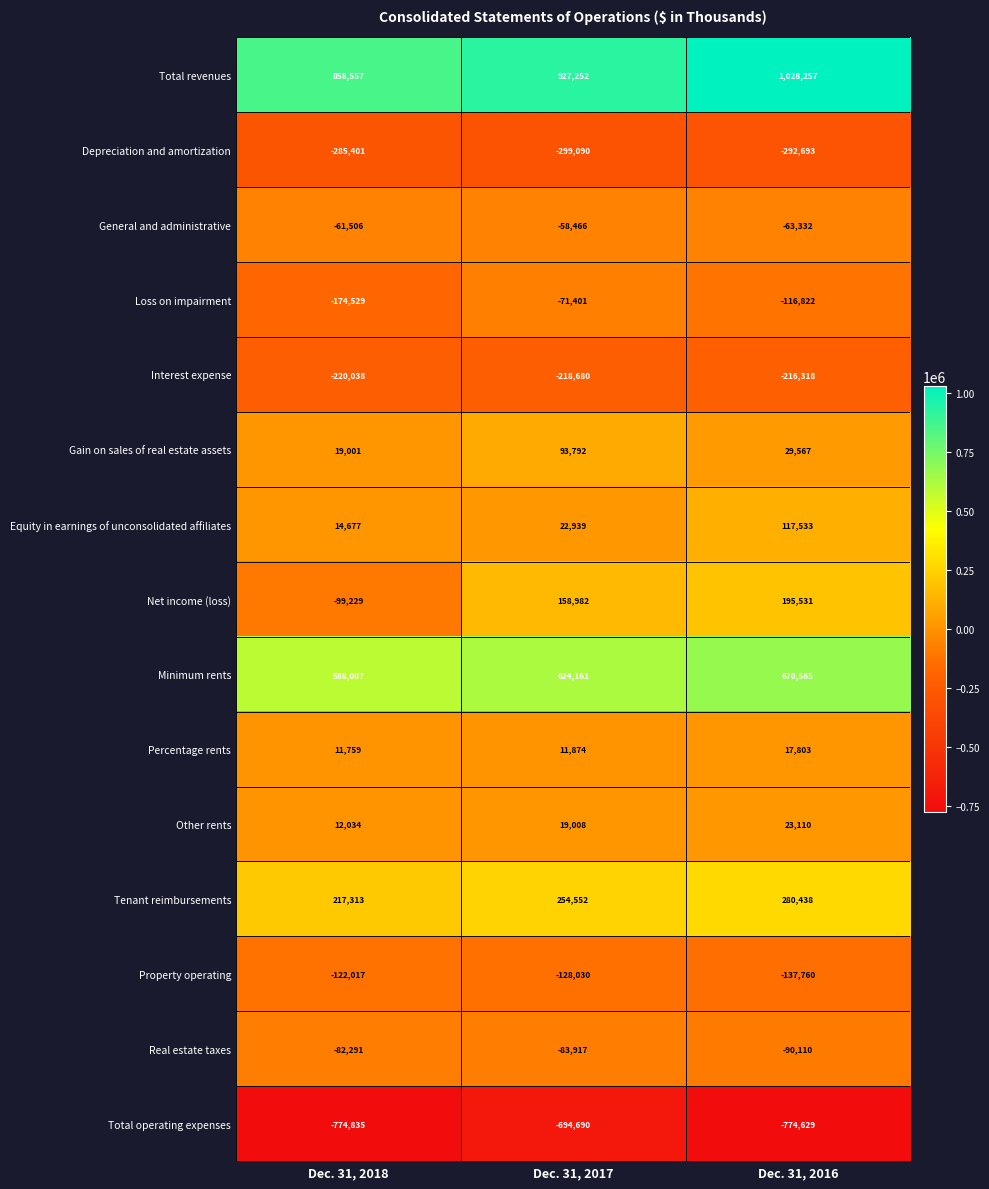

At which label is Real estate taxes closest to -86200?

Dec. 31, 2017